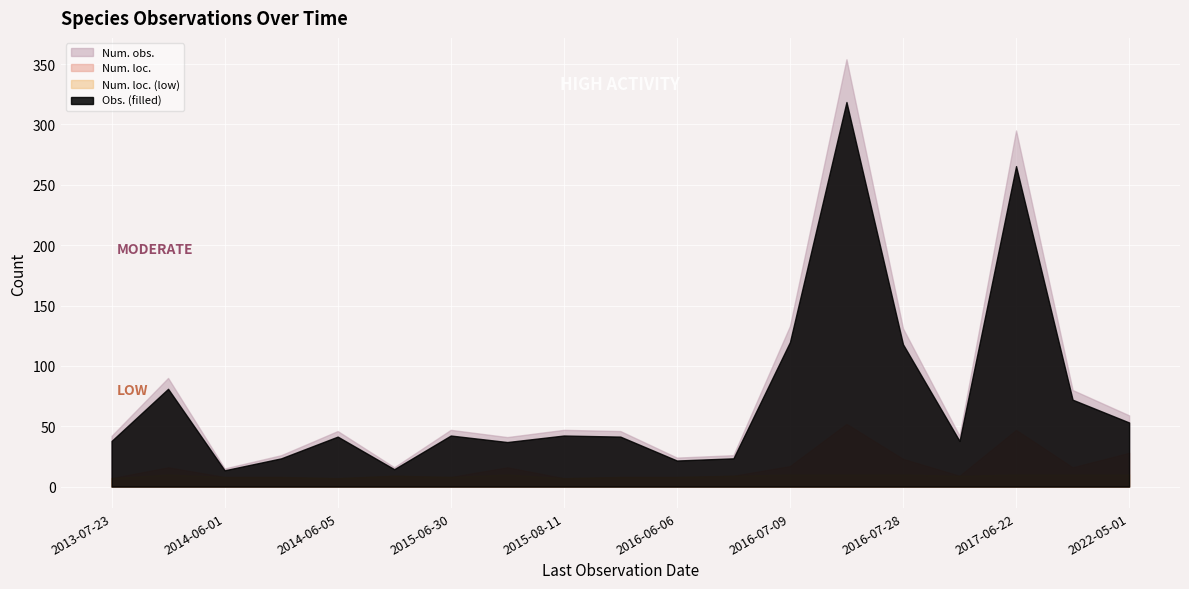

What is the label of the 14th point from the right?

2015-05-25